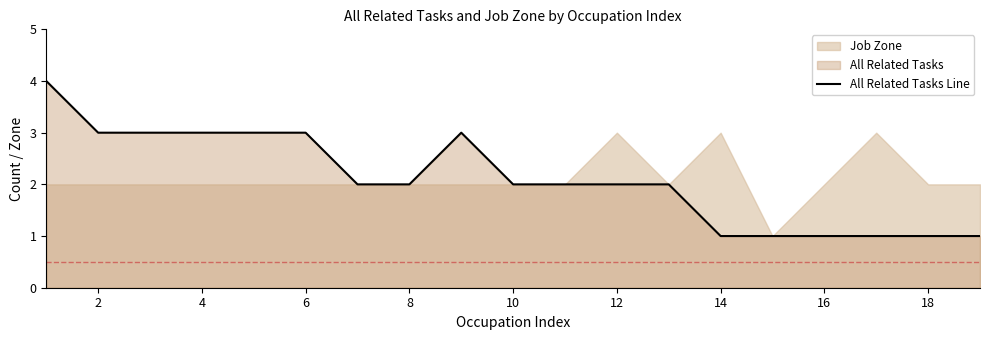

How many lines are shown in the chart?

1